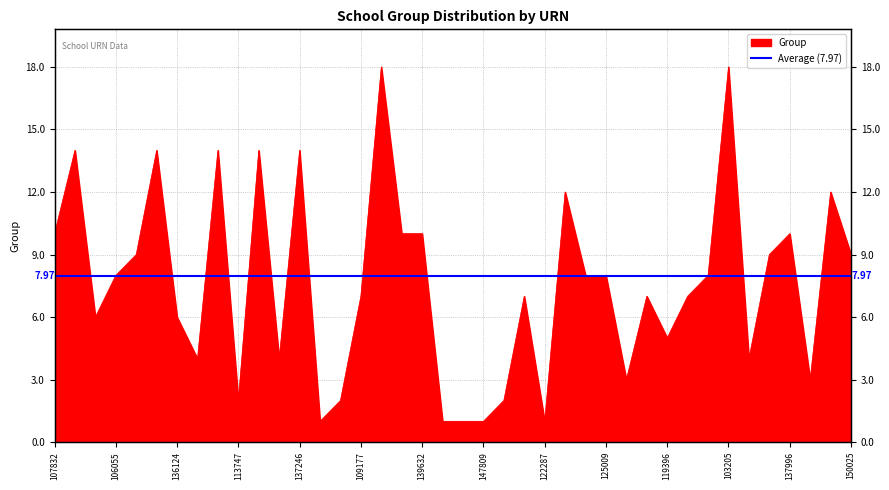

Which has a higher value, 139632 or 149167?

139632